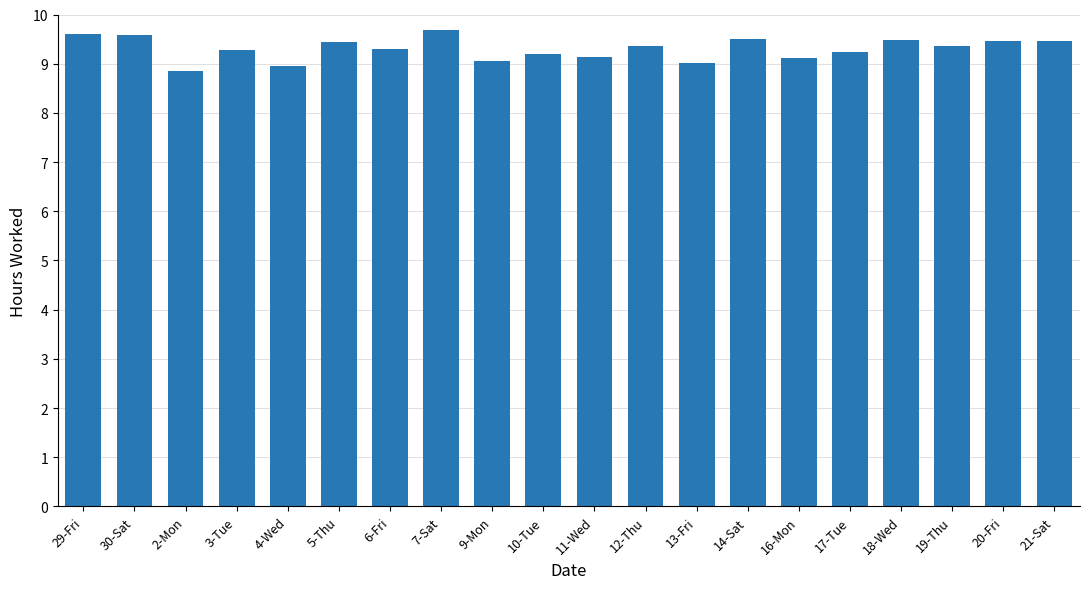

What is the sum of all values?

186.1